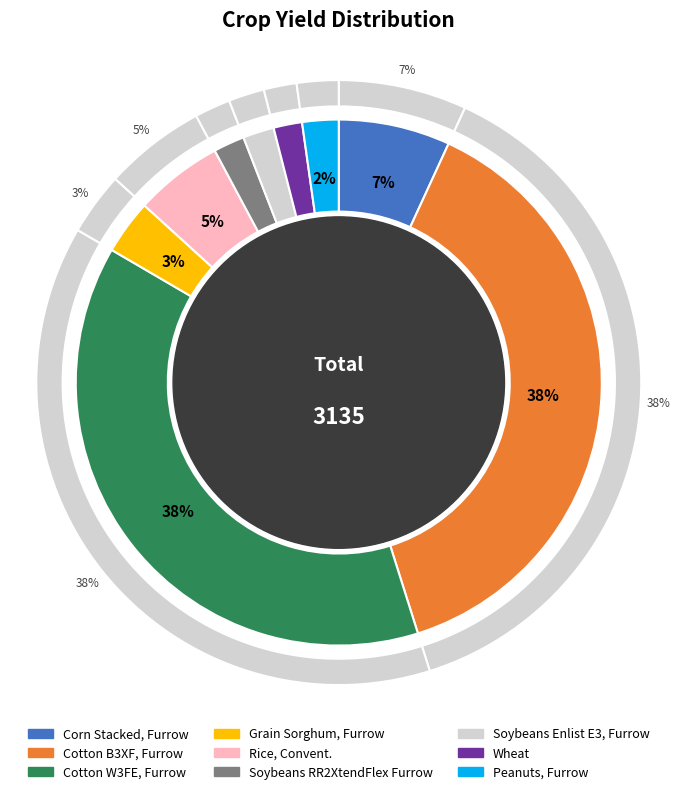

What percentage is the Corn Stacked, Furrow slice, to the nearest percent?

7%